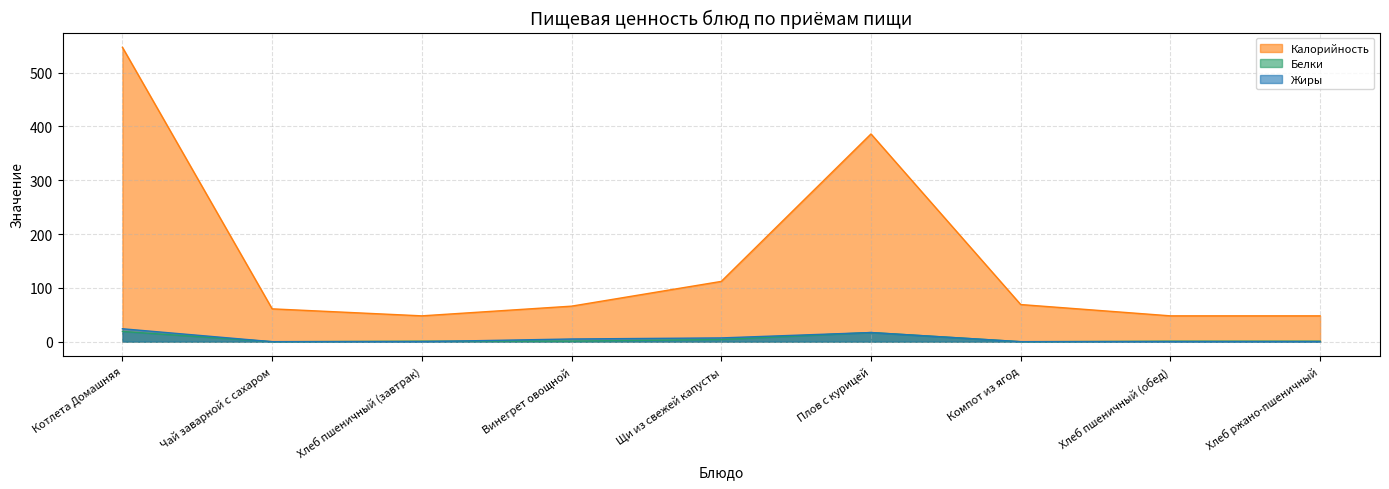

What is the difference between the maximum and second lowest values in the Белки series?

19